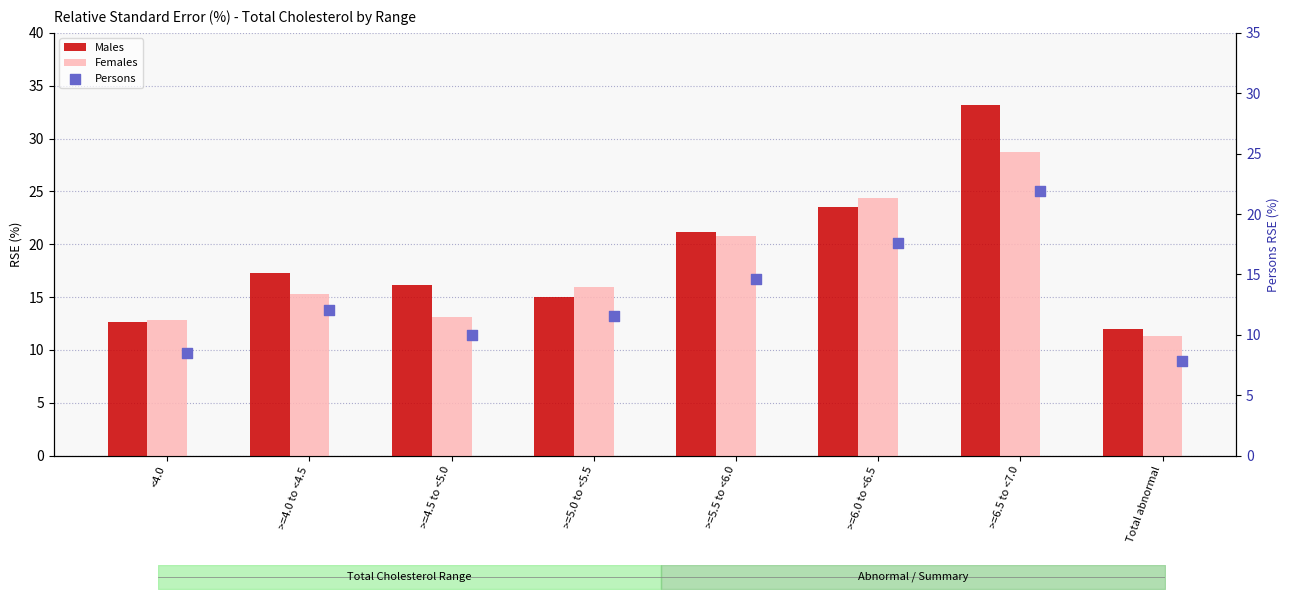

At how many categories does at least one series exceed 8?

8